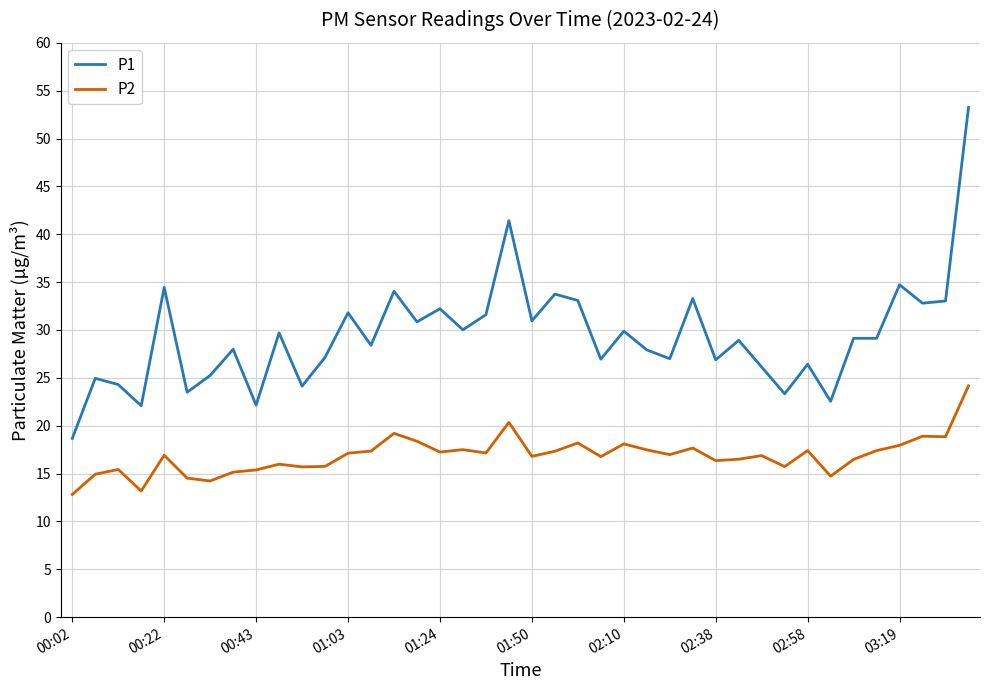

Which series has the largest total across all categories?

P1